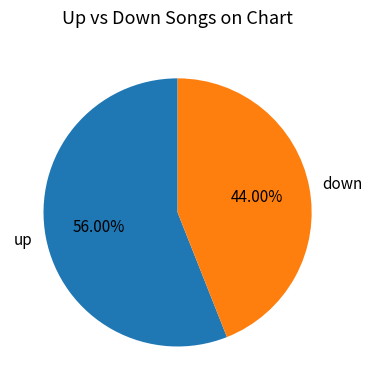

What is the largest slice in the pie chart?

up